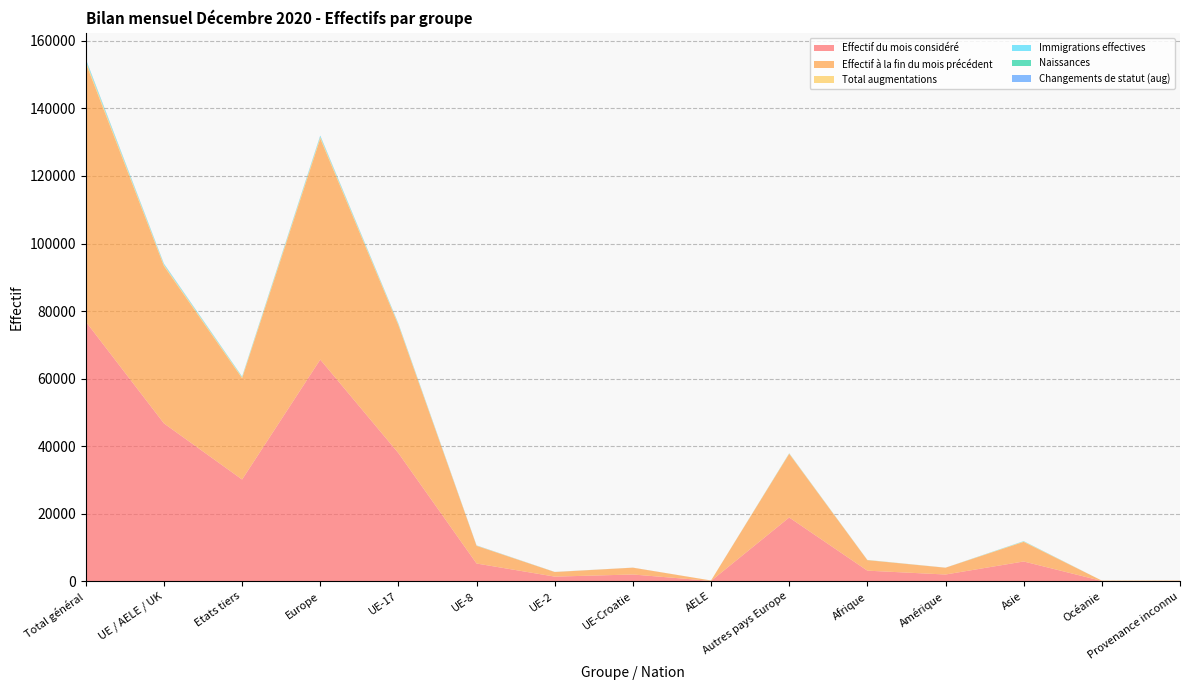

Reading right to left, what are all the values shown in this chart?

Effectif du mois considéré: Provenance inconnu=109	Océanie=104	Asie=5869	Amérique=2011	Afrique=3151	Autres pays Europe=18891	AELE=121	UE-Croatie=2016	UE-2=1386	UE-8=5267	UE-17=37955	Europe=65636	Etats tiers=30135	UE / AELE / UK=46745	Total général=76880
Effectif à la fin du mois précédent: Provenance inconnu=107	Océanie=103	Asie=5803	Amérique=2006	Afrique=3112	Autres pays Europe=18846	AELE=120	UE-Croatie=2017	UE-2=1360	UE-8=5232	UE-17=37853	Europe=65428	Etats tiers=29977	UE / AELE / UK=46582	Total général=76559
Total augmentations: Provenance inconnu=1	Océanie=0	Asie=121	Amérique=13	Afrique=37	Autres pays Europe=103	AELE=1	UE-Croatie=9	UE-2=21	UE-8=71	UE-17=255	Europe=460	Etats tiers=275	UE / AELE / UK=357	Total général=632
Immigrations effectives: Provenance inconnu=1	Océanie=0	Asie=98	Amérique=9	Afrique=23	Autres pays Europe=53	AELE=1	UE-Croatie=5	UE-2=15	UE-8=40	UE-17=183	Europe=297	Etats tiers=184	UE / AELE / UK=244	Total général=428
Naissances: Provenance inconnu=0	Océanie=0	Asie=6	Amérique=0	Afrique=9	Autres pays Europe=17	AELE=0	UE-Croatie=2	UE-2=3	UE-8=3	UE-17=24	Europe=49	Etats tiers=32	UE / AELE / UK=32	Total général=64
Changements de statut (aug): Provenance inconnu=0	Océanie=0	Asie=0	Amérique=3	Afrique=0	Autres pays Europe=3	AELE=0	UE-Croatie=1	UE-2=2	UE-8=25	UE-17=40	Europe=71	Etats tiers=6	UE / AELE / UK=68	Total général=74